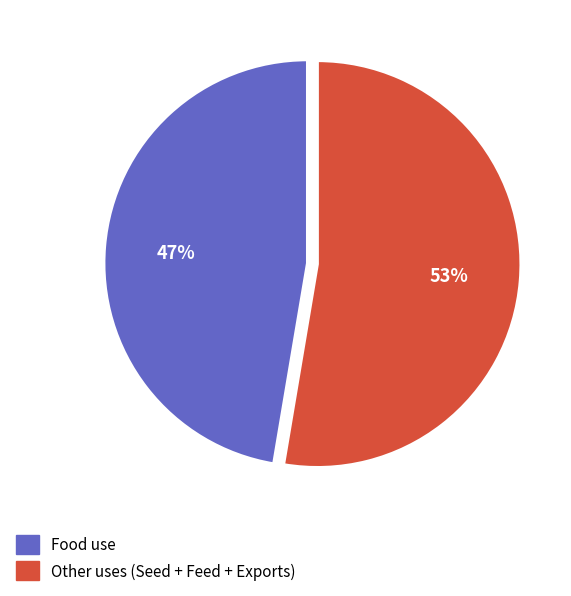

Does any single category account for the majority?

Yes